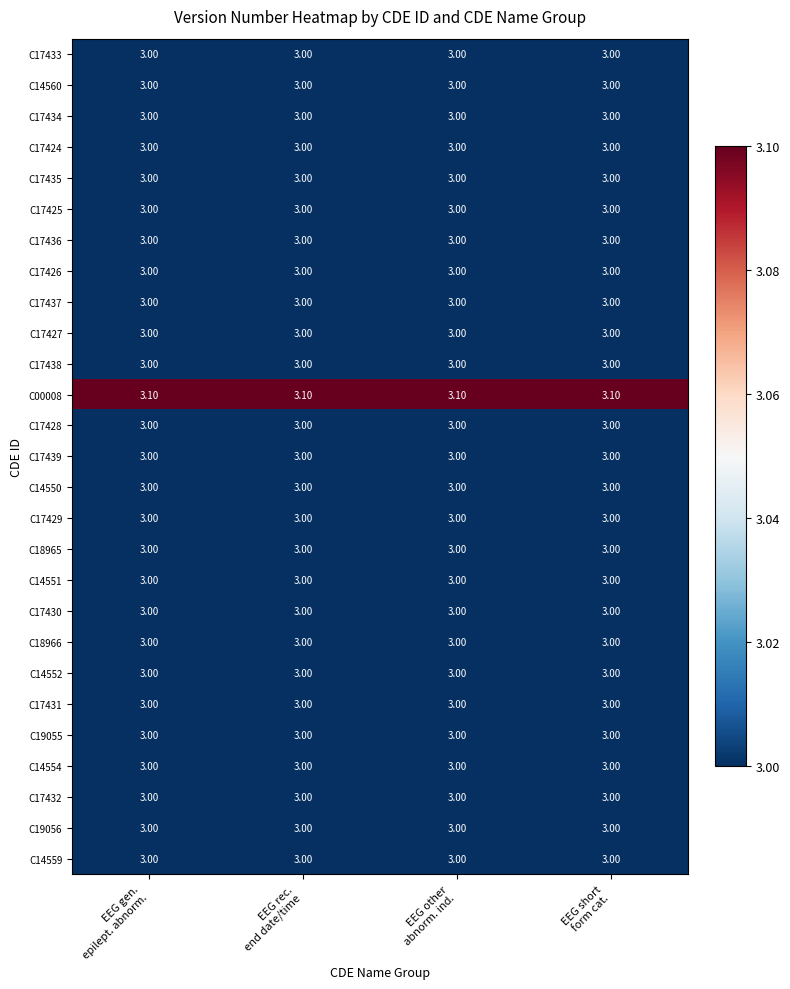

At how many categories does at least one series exceed 3?

4